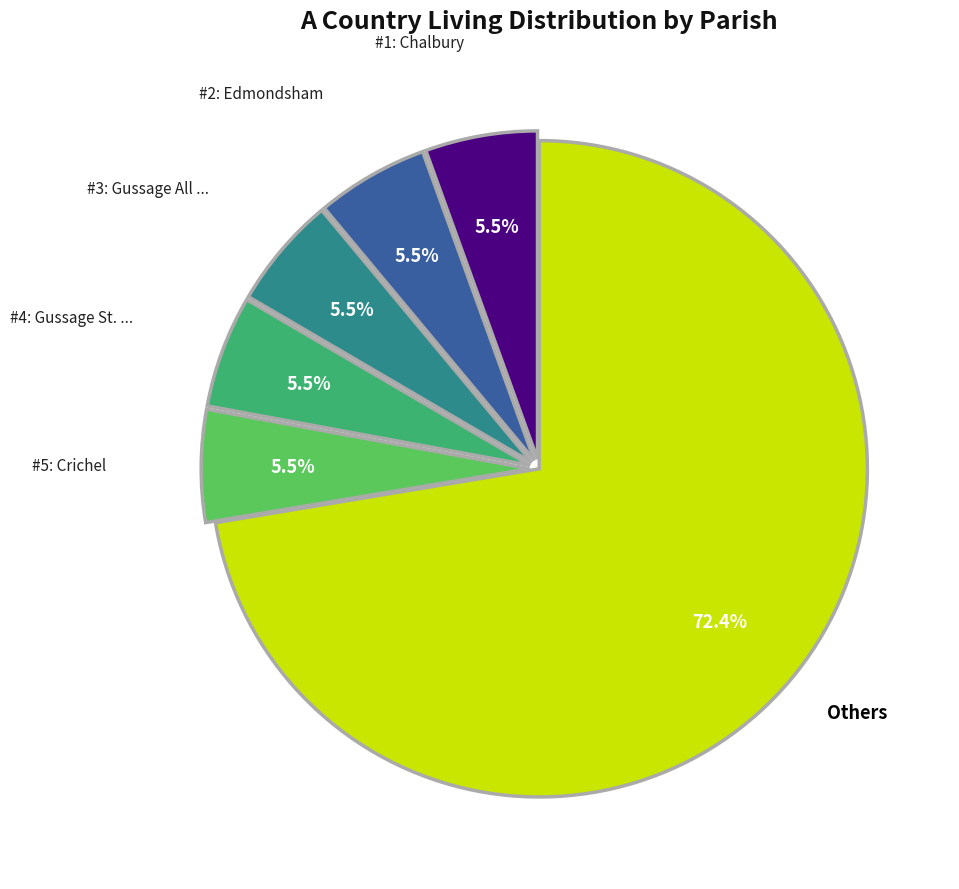

Does any single category account for the majority?

Yes